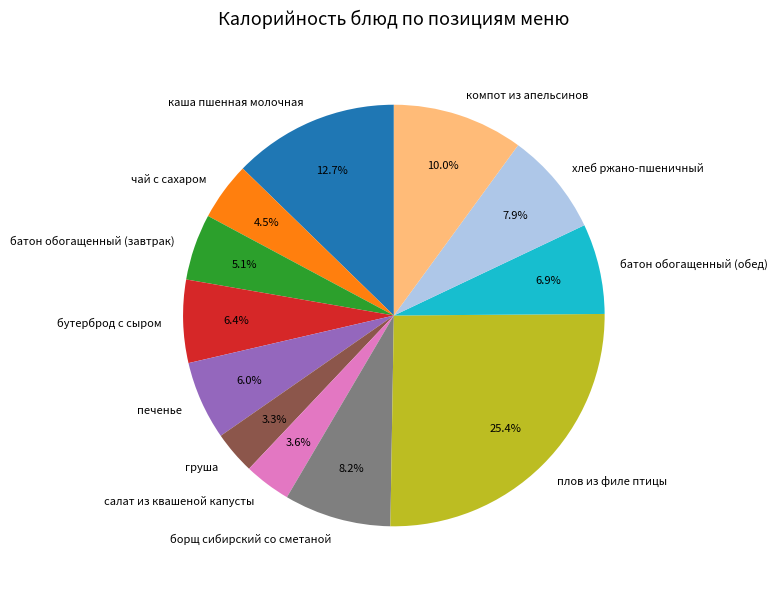

How many slices are in this pie chart?

12